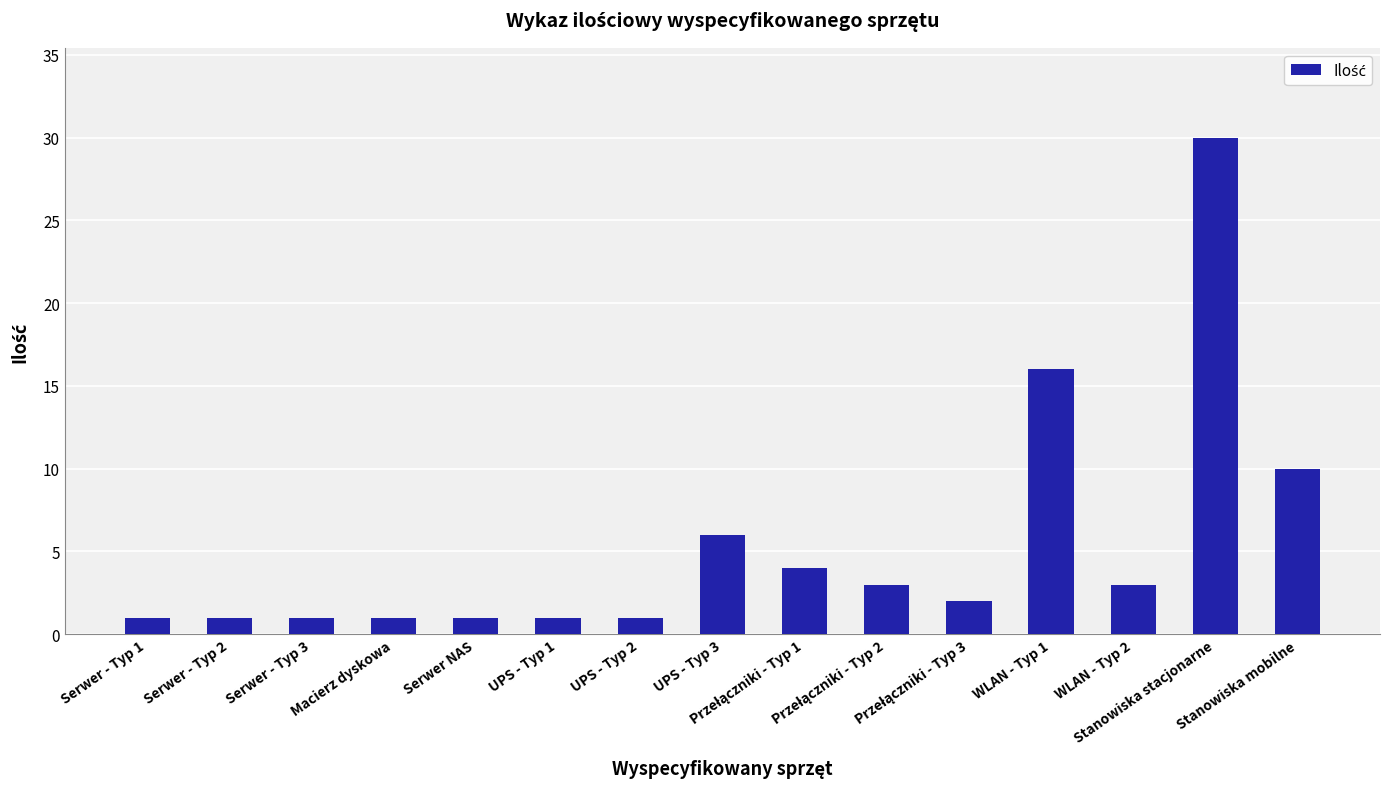

What is the value of the 6th bar from the left?

1